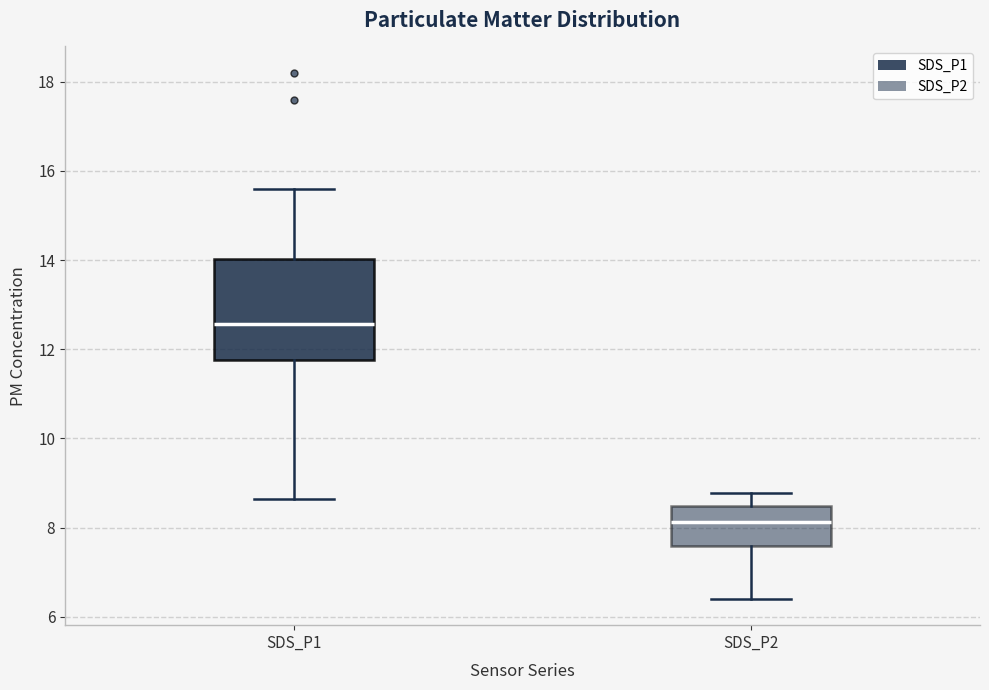

Reading left to right, transcribe this box plot: for each box, give where its median line is, the range the box spans, and where its two whiskers end, as read against the y-axis. The values are not printed on the chart, so give them approximately, as read against the axis.

SDS_P1: median 12.6, box 11.8 to 14.0, whiskers 8.6 to 15.6
SDS_P2: median 8.2, box 7.6 to 8.4, whiskers 6.4 to 8.8